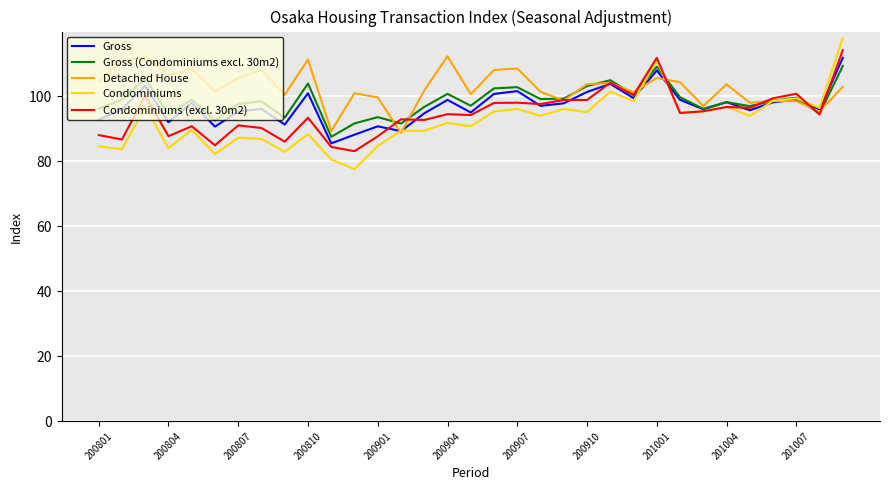

Rank the series by their average value, from highest to lowest.

Detached House, Gross (Condominiums excl. 30m2), Gross, Condominiums (excl. 30m2), Condominiums